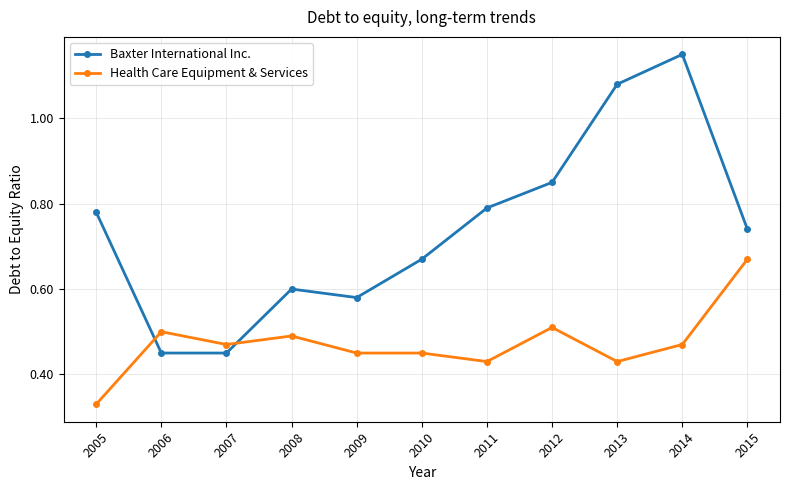

Count the Baxter International Inc. values in the range 0 to 1.

9